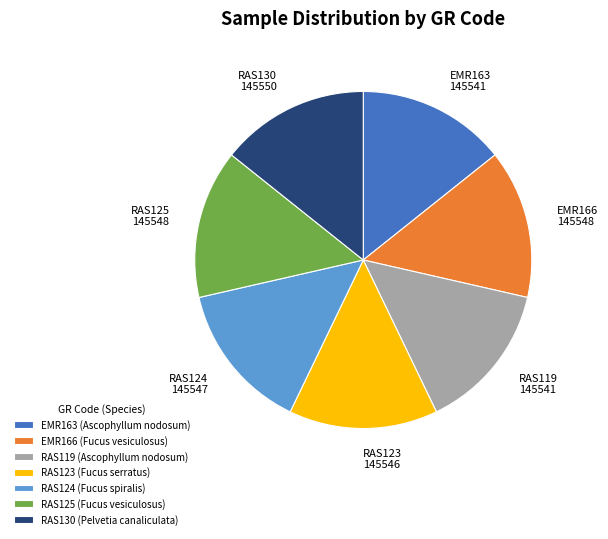

Count the number of slices in the pie.

7